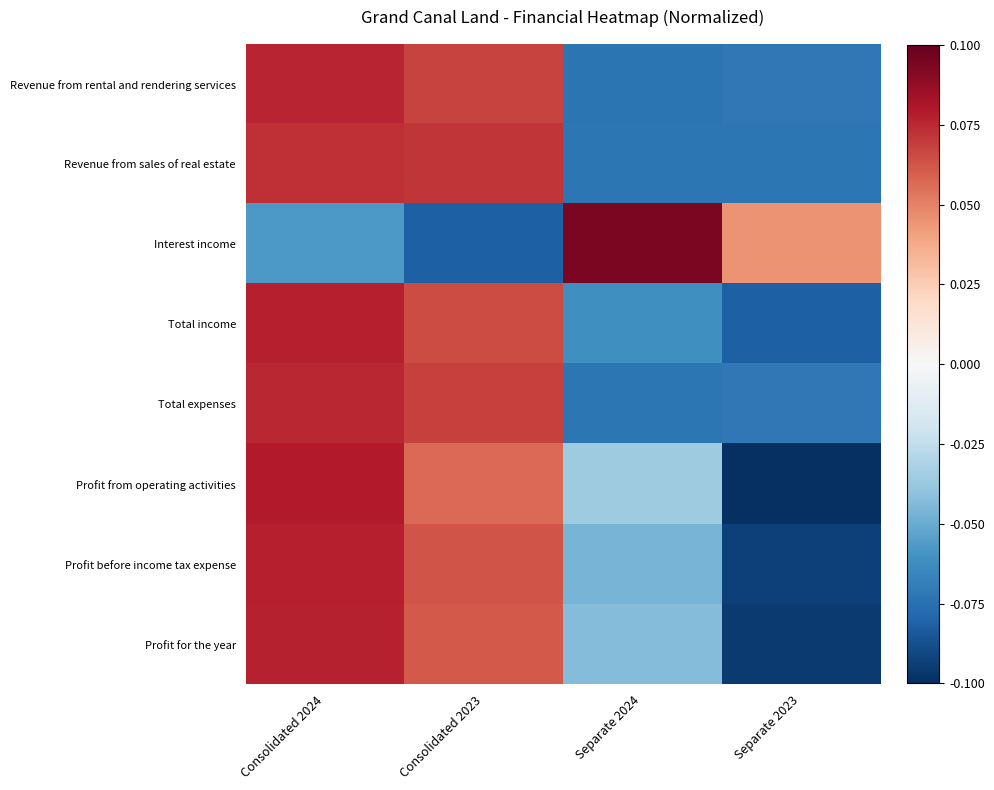

Reading left to right, list all the values displayed in this chart.

Revenue from rental and rendering services: Consolidated 2024=0.1	Consolidated 2023=0.1	Separate 2024=-0.1	Separate 2023=-0.1
Revenue from sales of real estate: Consolidated 2024=0.1	Consolidated 2023=0.1	Separate 2024=-0.1	Separate 2023=-0.1
Interest income: Consolidated 2024=-0.1	Consolidated 2023=-0.1	Separate 2024=0.1	Separate 2023=0.0
Total income: Consolidated 2024=0.1	Consolidated 2023=0.1	Separate 2024=-0.1	Separate 2023=-0.1
Total expenses: Consolidated 2024=0.1	Consolidated 2023=0.1	Separate 2024=-0.1	Separate 2023=-0.1
Profit from operating activities: Consolidated 2024=0.1	Consolidated 2023=0.1	Separate 2024=-0.0	Separate 2023=-0.1
Profit before income tax expense: Consolidated 2024=0.1	Consolidated 2023=0.1	Separate 2024=-0.0	Separate 2023=-0.1
Profit for the year: Consolidated 2024=0.1	Consolidated 2023=0.1	Separate 2024=-0.0	Separate 2023=-0.1